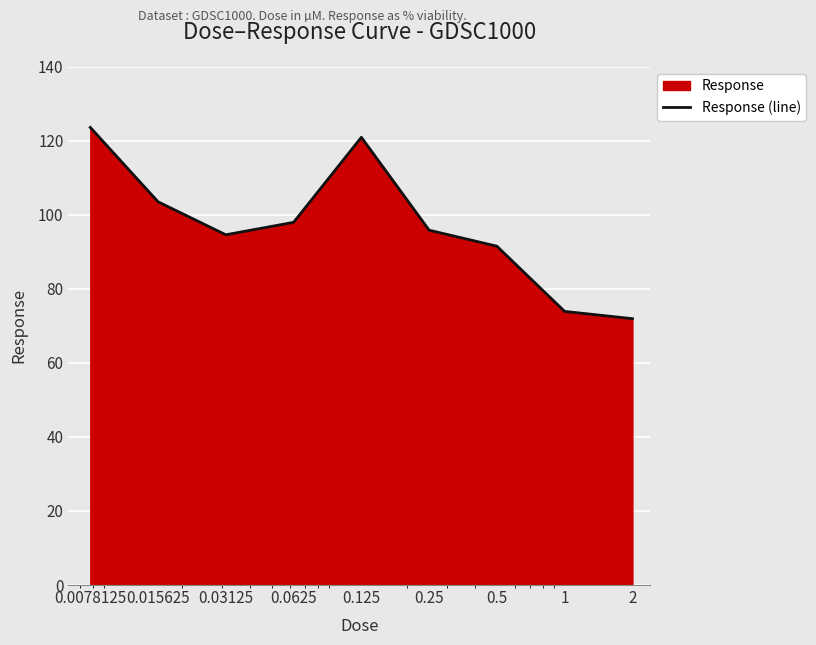

True or false: there are more than 2 points higher than both neighbors.

False